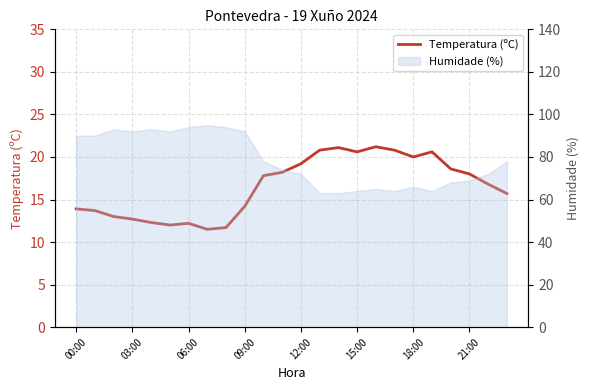

Does the chart have visible grid lines?

Yes